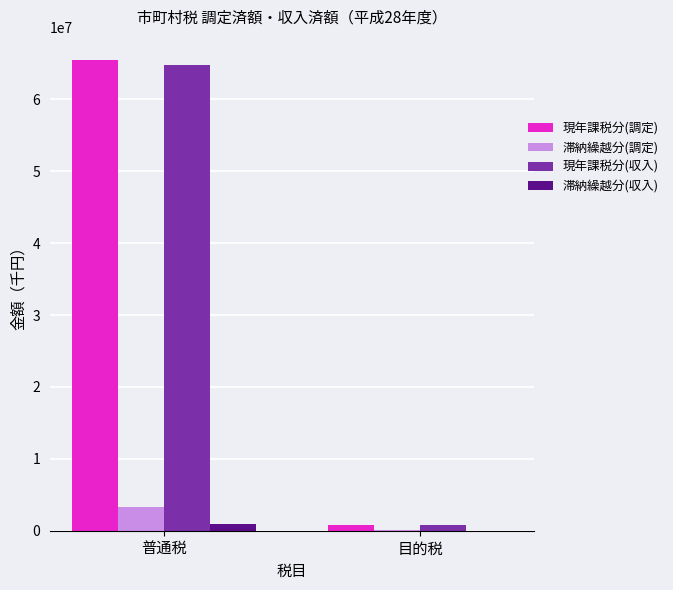

Between 普通税 and 目的税, which series saw the biggest shift?

現年課税分(調定)